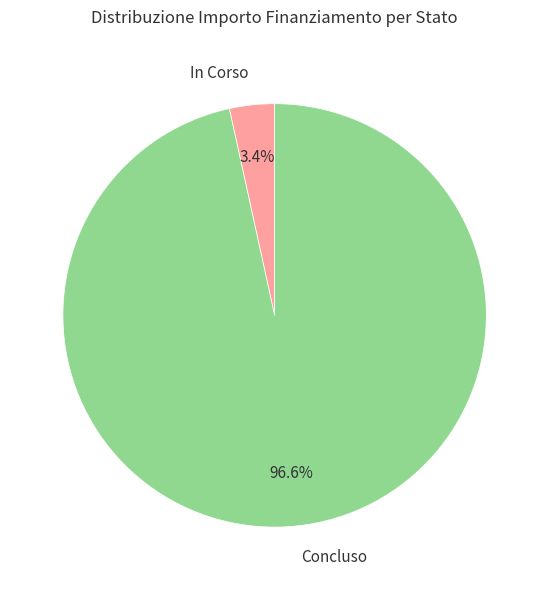

Which slice represents more than half of the pie?

Concluso